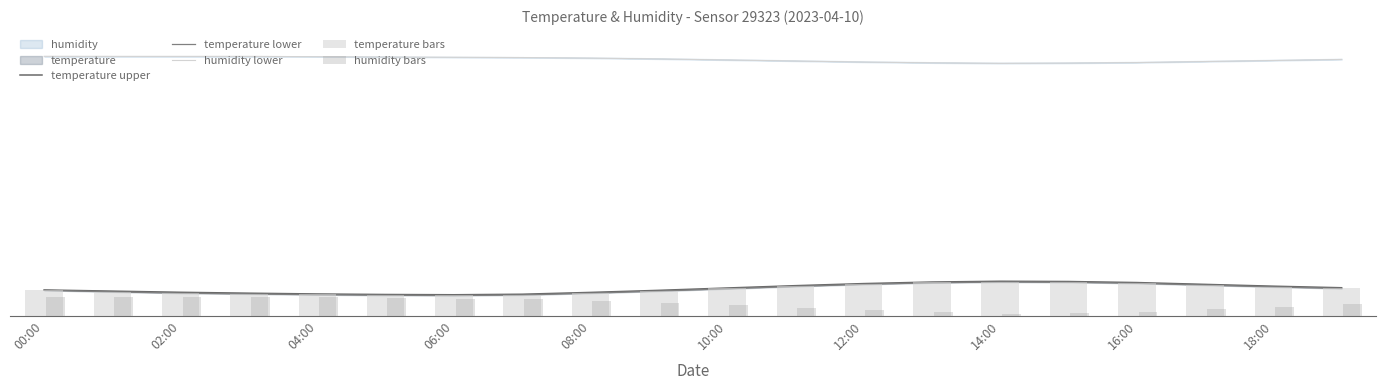

What is the sum of all temperature upper values?

209.3